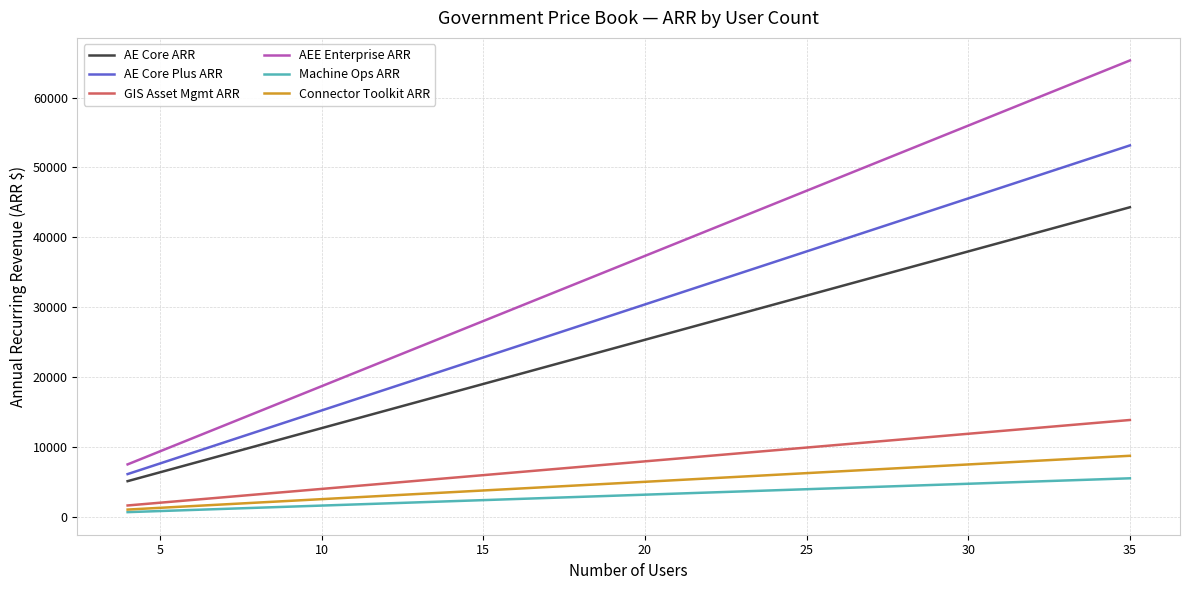

Rank the series by their maximum value, from lowest to highest.

Machine Ops ARR, Connector Toolkit ARR, GIS Asset Mgmt ARR, AE Core ARR, AE Core Plus ARR, AEE Enterprise ARR